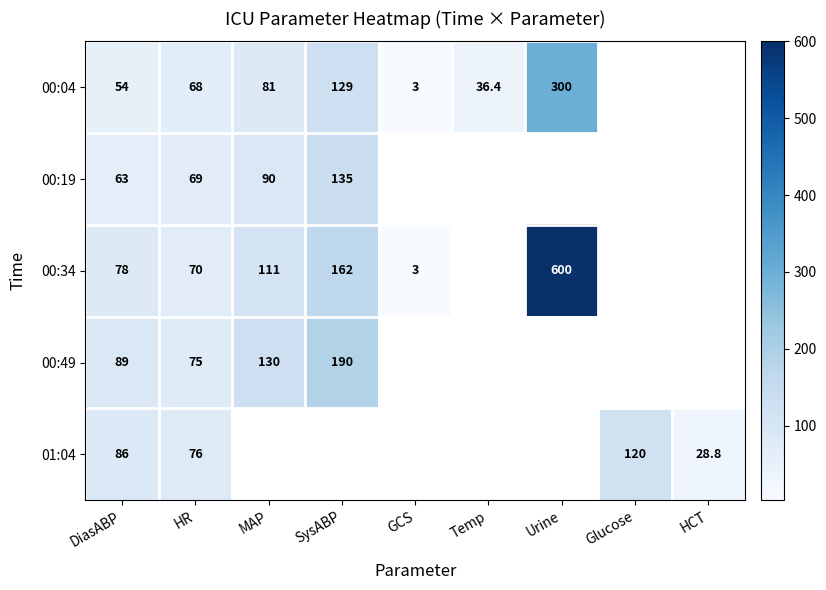

What is the difference between the highest and lowest values at HR?

8.0